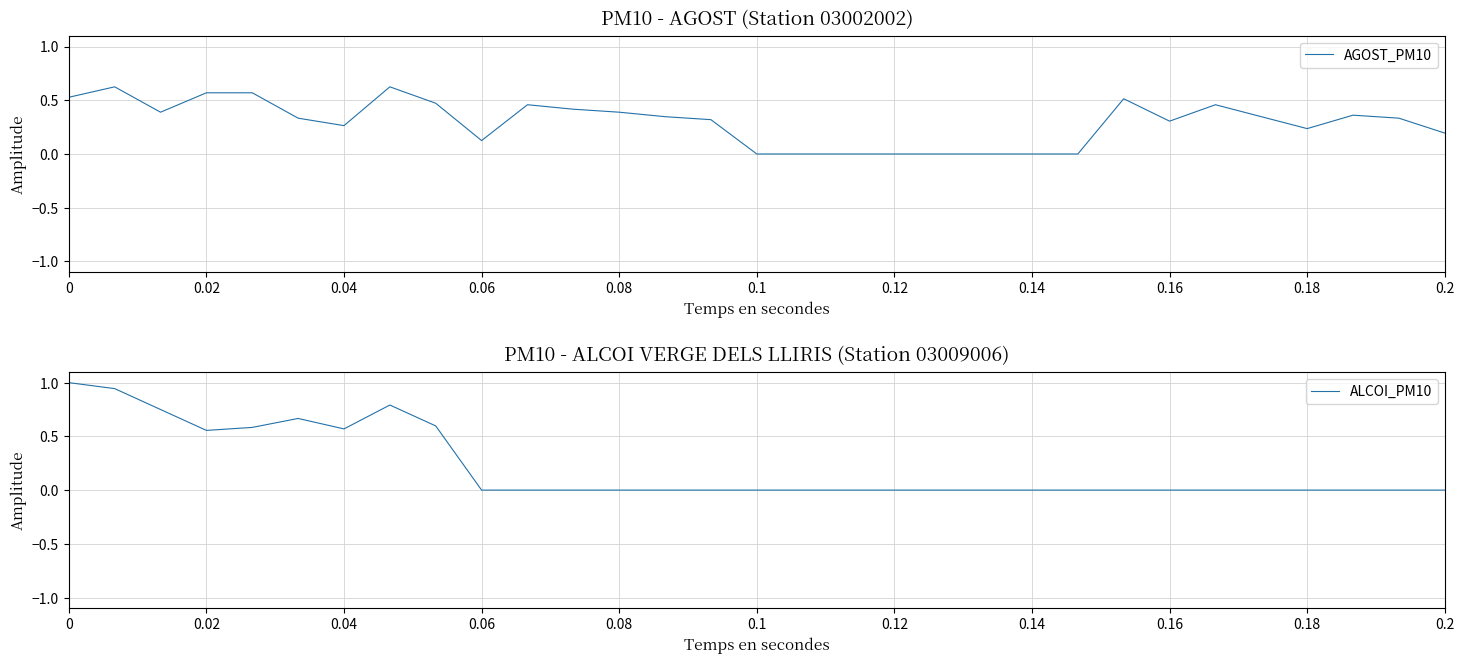

What is the difference between the maximum and minimum values in the AGOST_PM10 series?

0.6